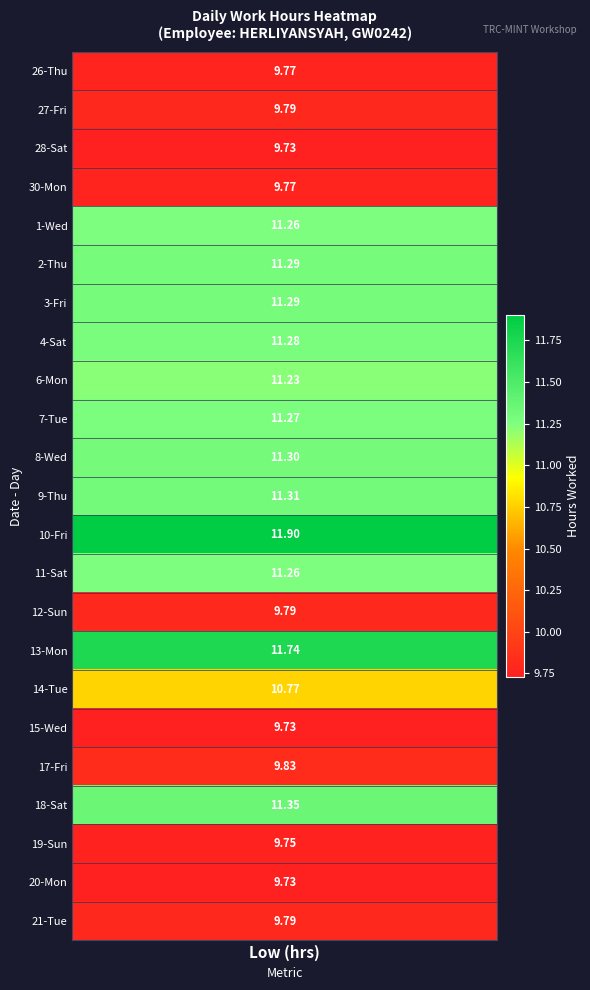

The 15-Wed series shows 9.7 at 0. True or false?

True